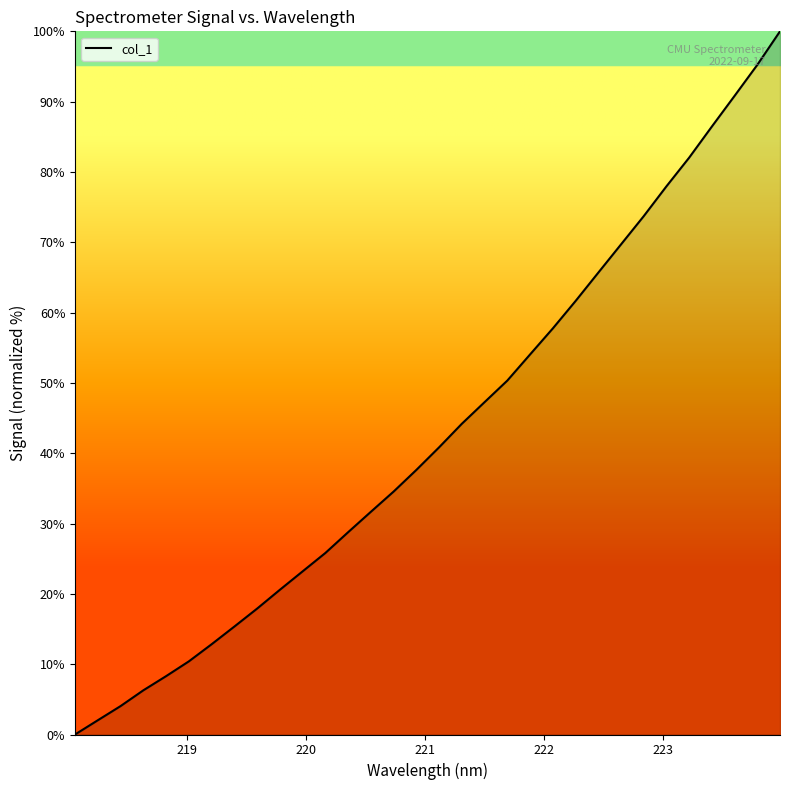

What is the difference between the maximum and minimum values?

100.0